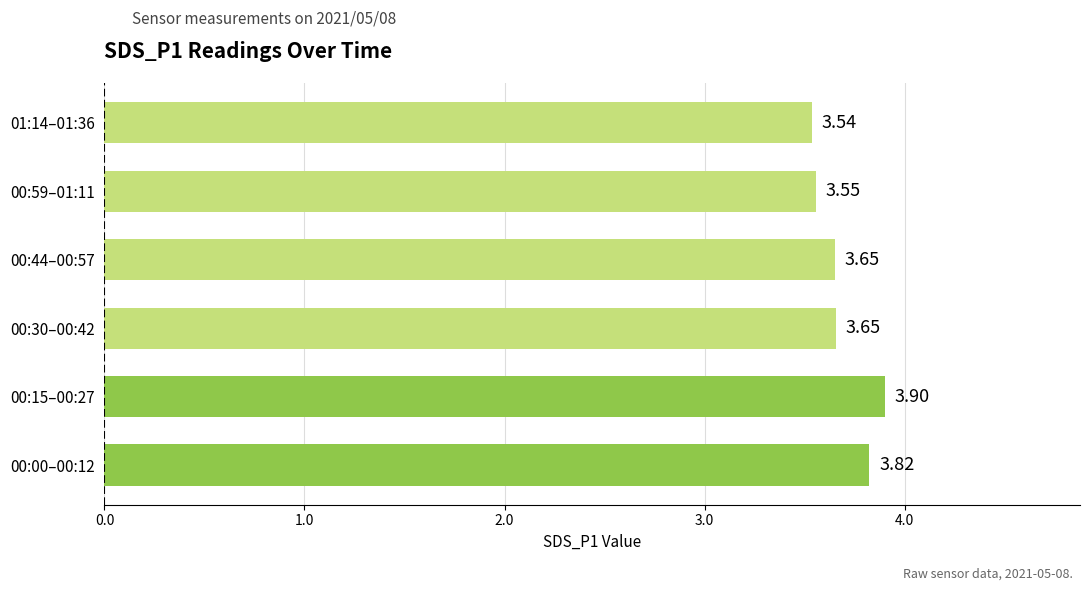

What is the difference between the maximum and minimum values?

0.4